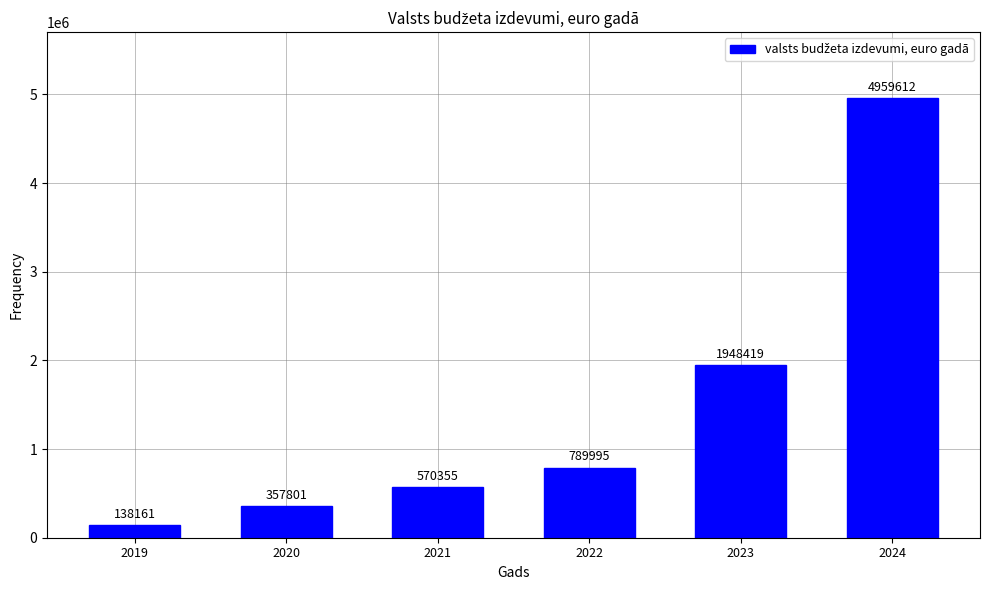

The chart shows a value of 357801 at 2020. True or false?

True